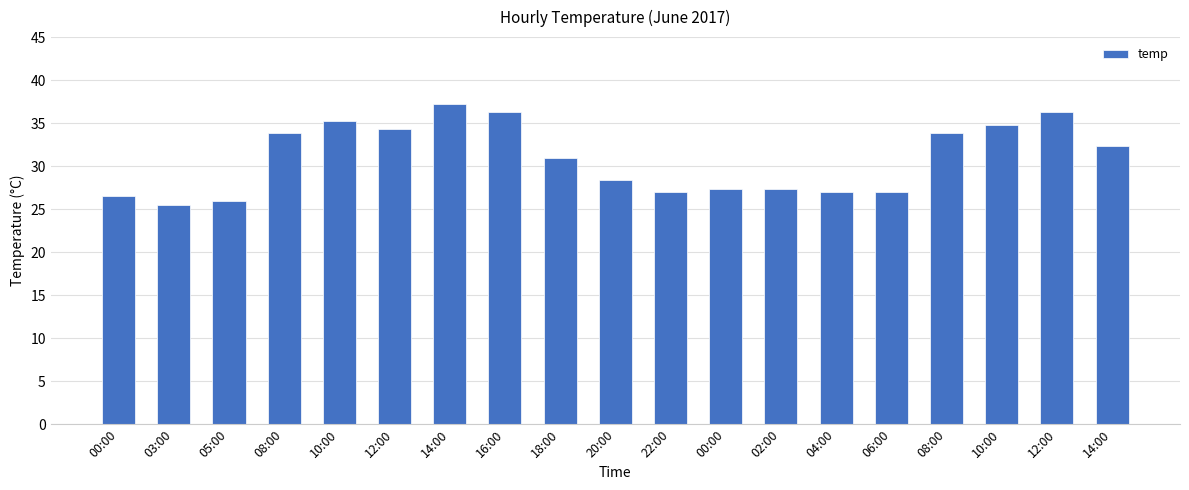

What is the change in value from 18:00 to 22:00?

-3.9